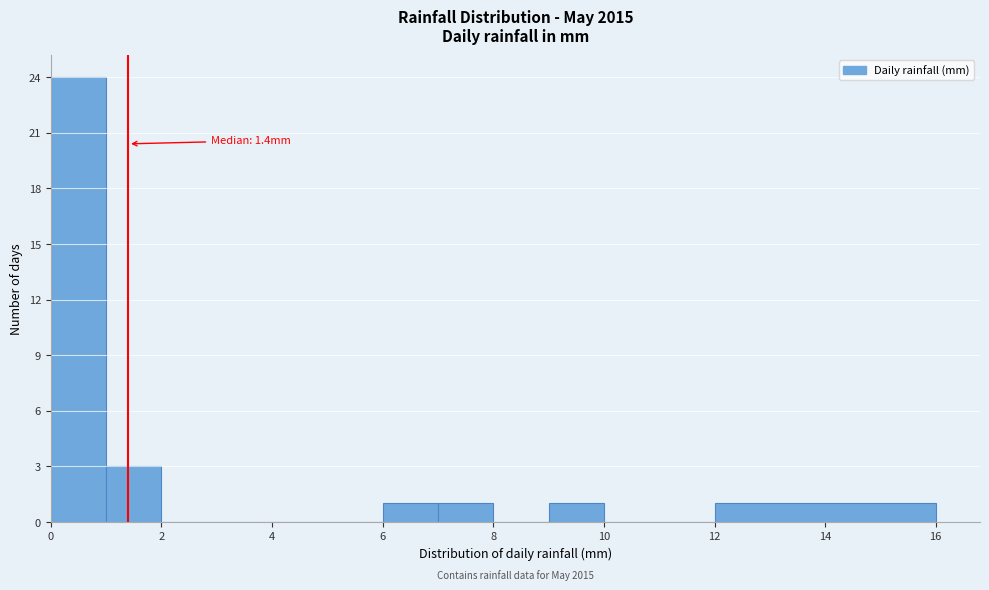

Which range on the x-axis has the tallest bar?

0 to 1